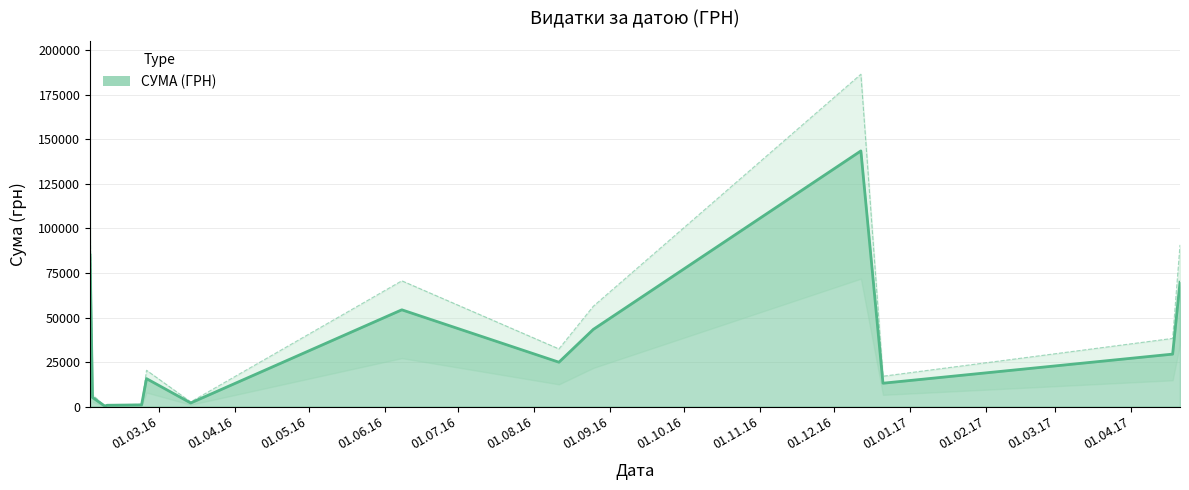

What is the change in value from 14.03.2016 to 25.02.2016?

+14811.7